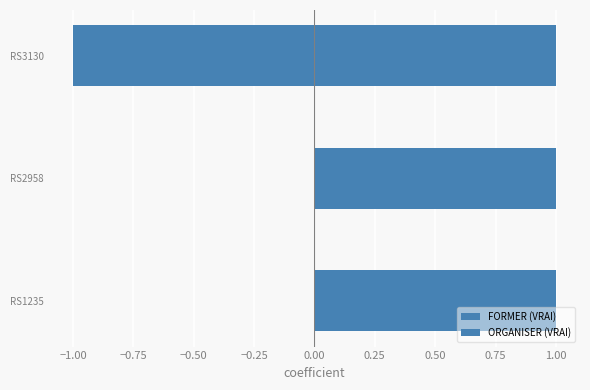

Count the number of categories in the chart.

3